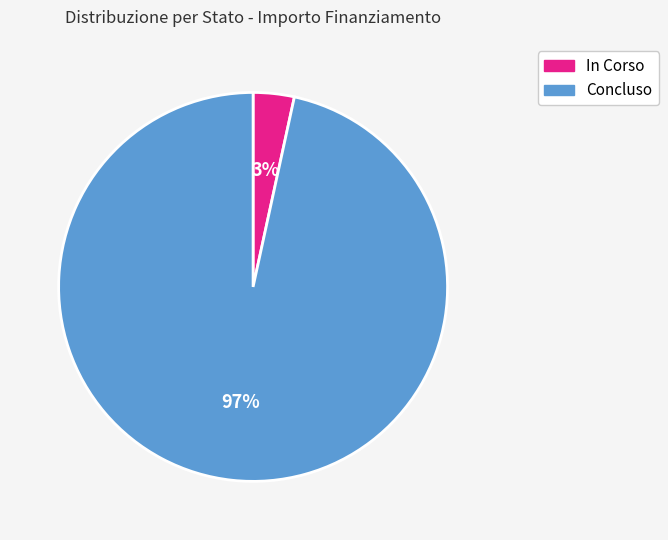

Do Concluso and In Corso together represent more than half of the pie?

Yes